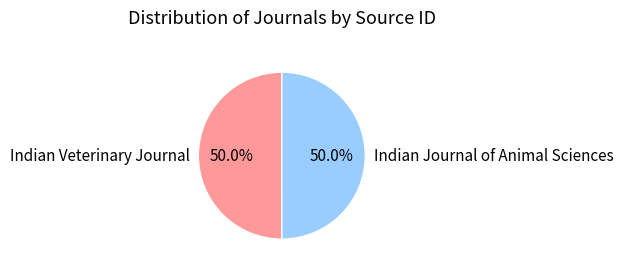

Is it true that Indian Journal of Animal Sciences is 50% of the pie?

True